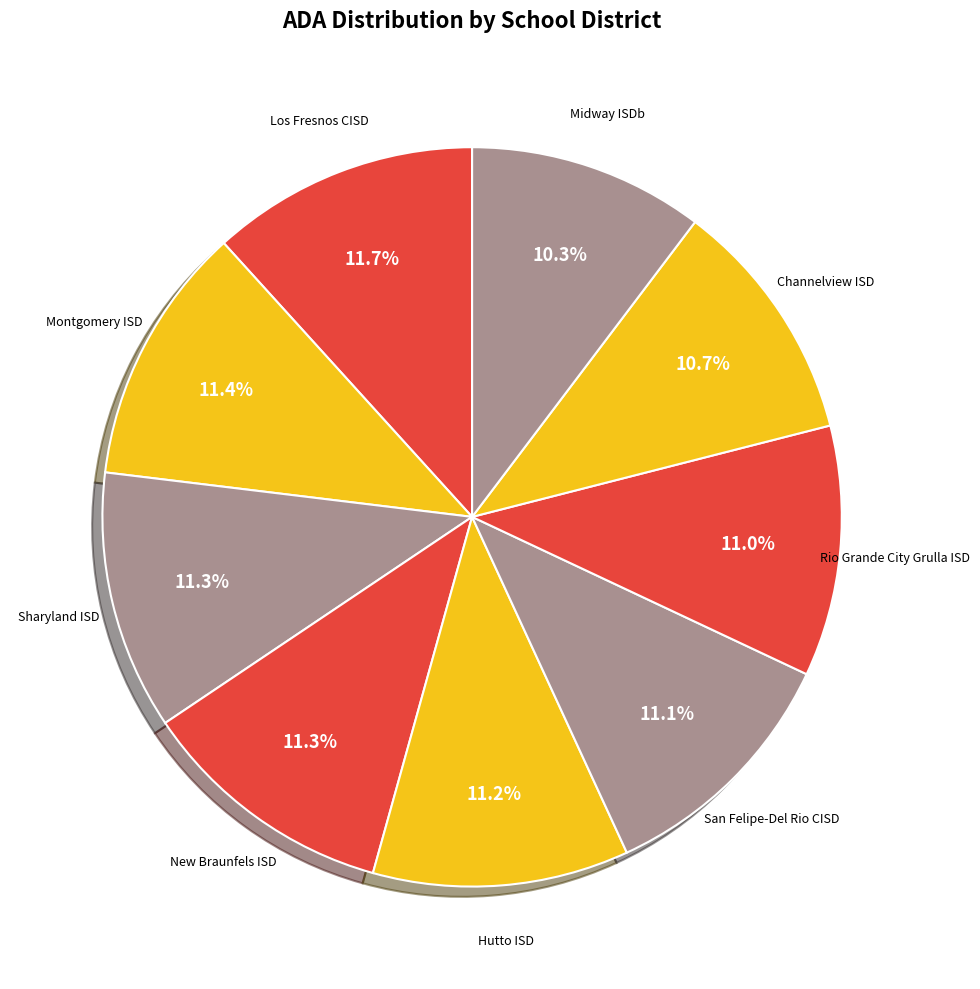

How many segments does this pie chart have?

9